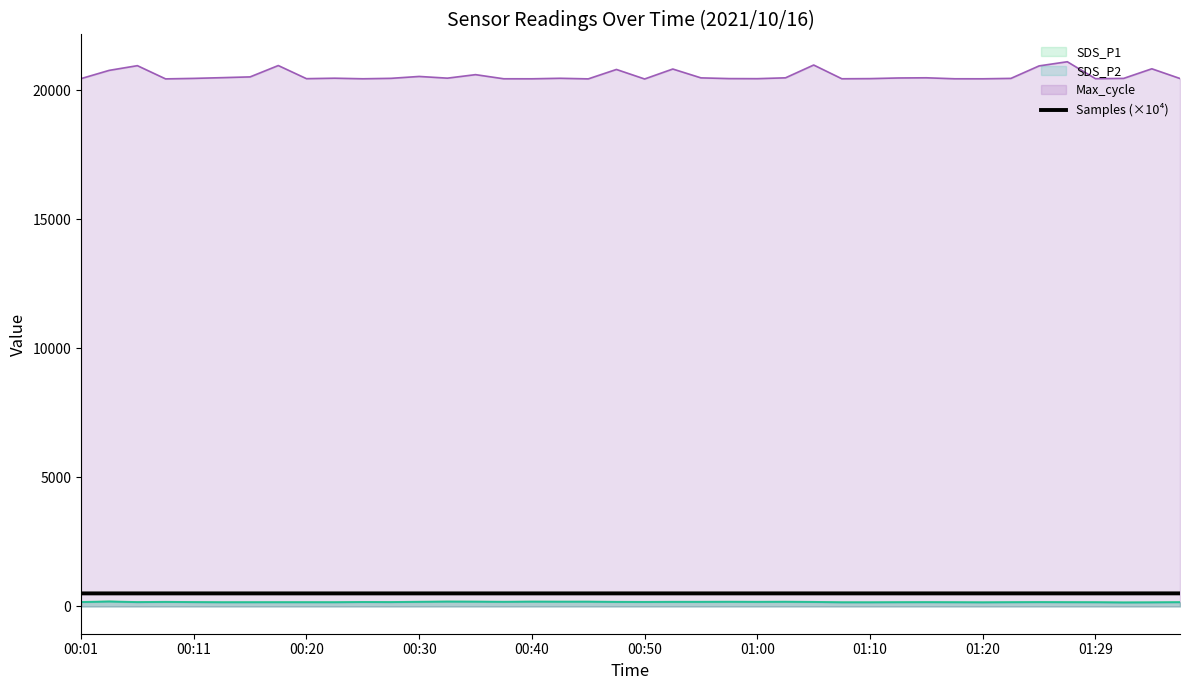

What is the approximate value at 14?

507.1